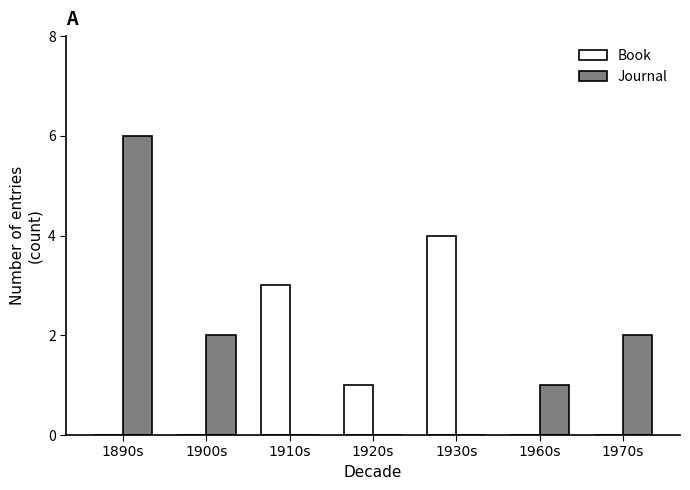

Reading left to right, extract all data points from this chart.

Book: 1890s=0	1900s=0	1910s=3	1920s=1	1930s=4	1960s=0	1970s=0
Journal: 1890s=6	1900s=2	1910s=0	1920s=0	1930s=0	1960s=1	1970s=2